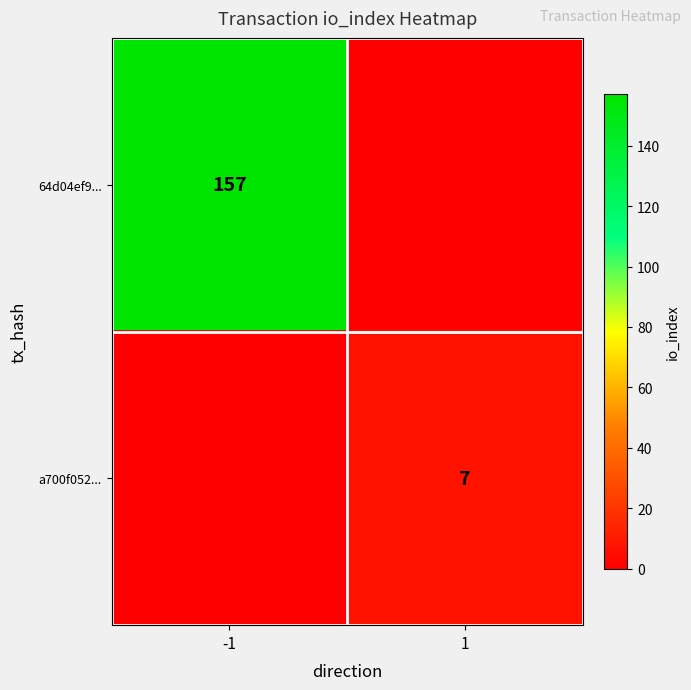

The value of 64d04ef9... at -1 is 157. True or false?

True